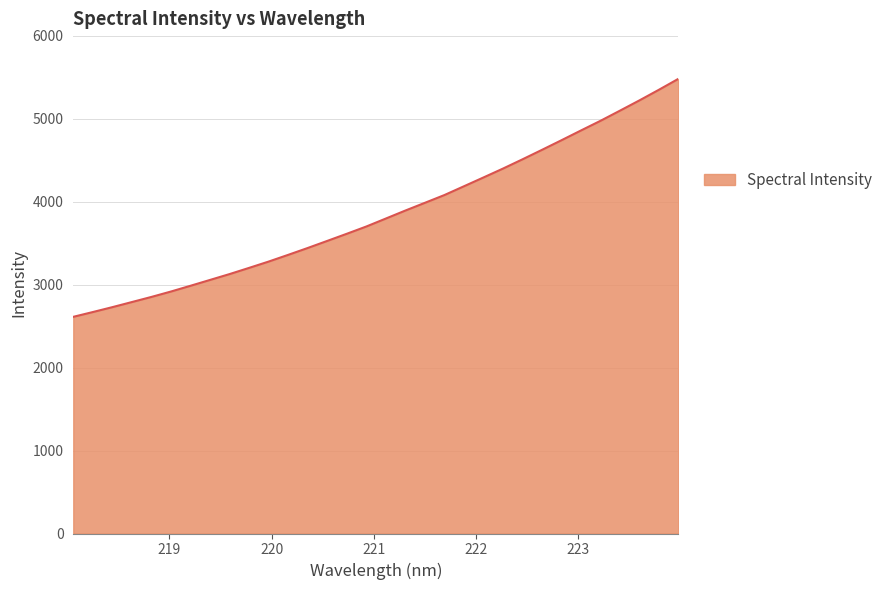

What is the minimum value shown in the chart?

2612.8